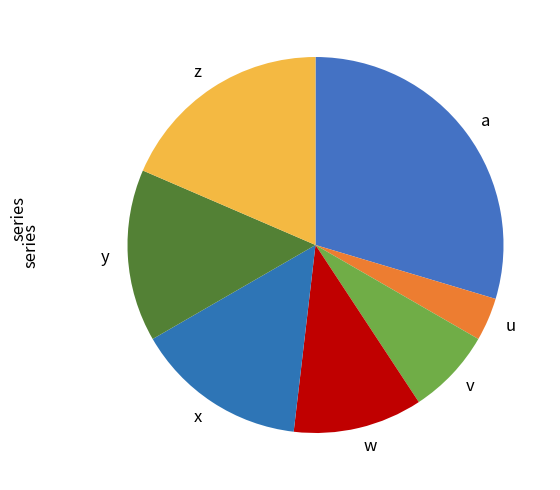

Does any single category account for the majority?

No